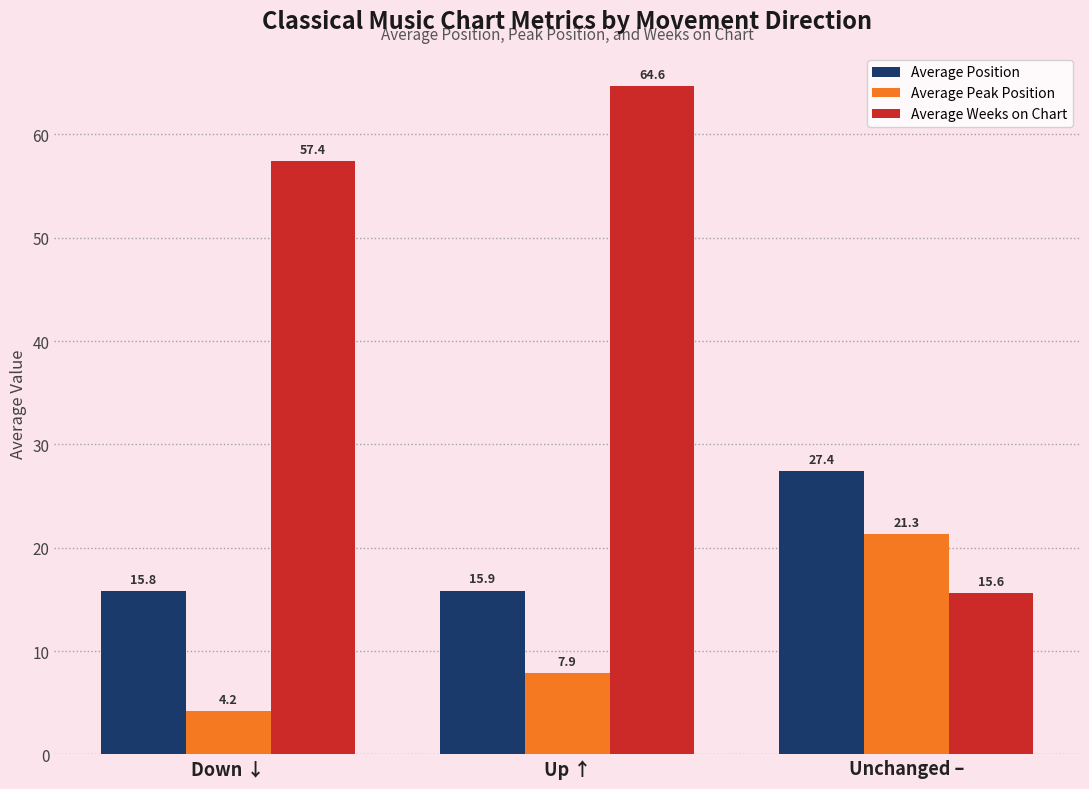

Which label corresponds to the smallest value in the chart?

Down ↓